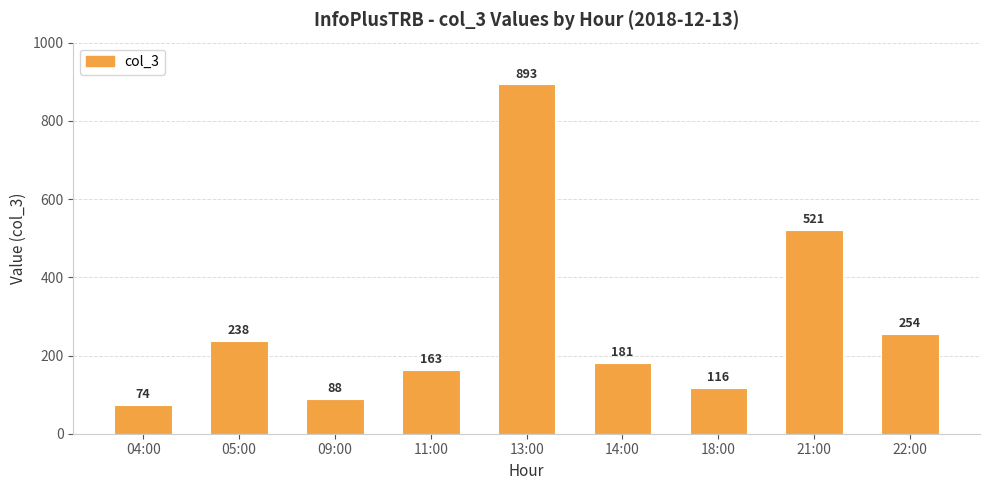

At which category does the chart reach its peak across all series?

13:00